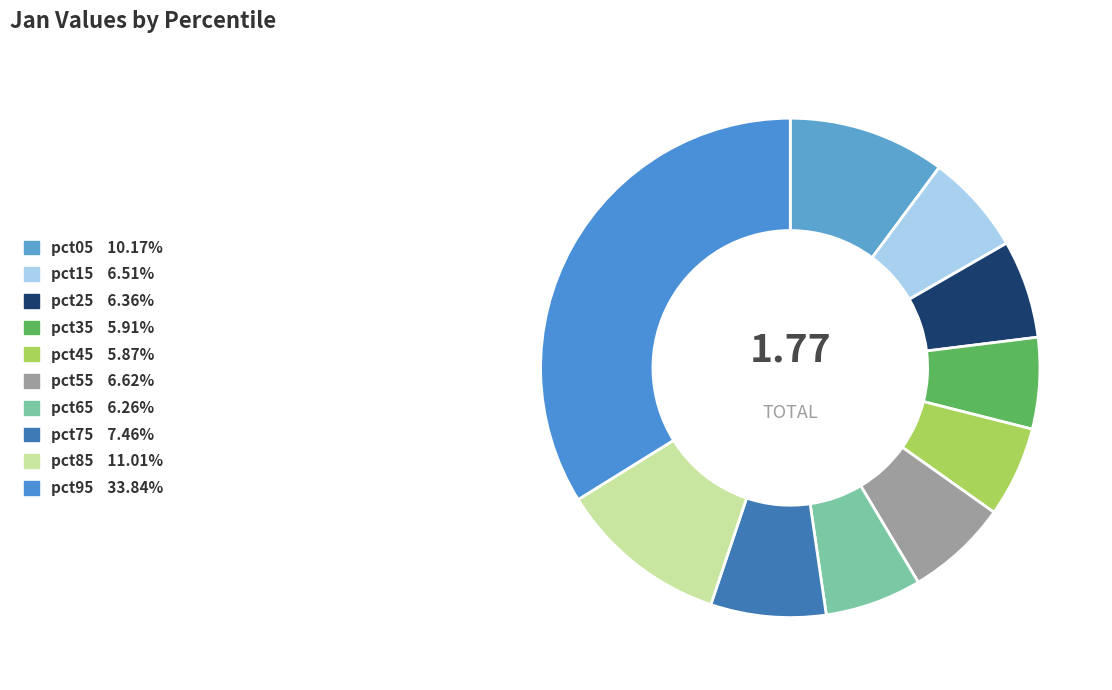

Is there a majority slice in this chart?

No